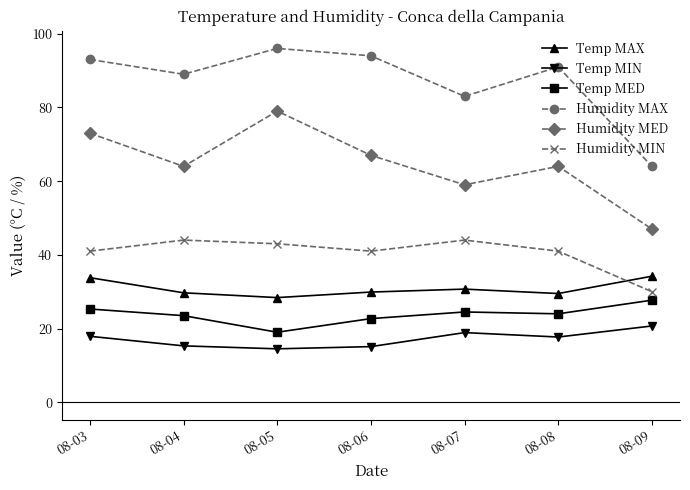

What is the maximum value shown in the chart?

96.0